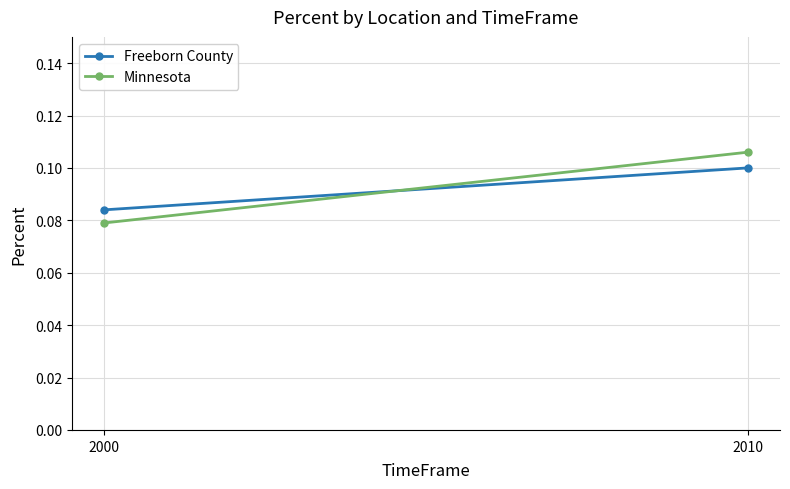

Which category has the highest value in the Freeborn County series?

2010